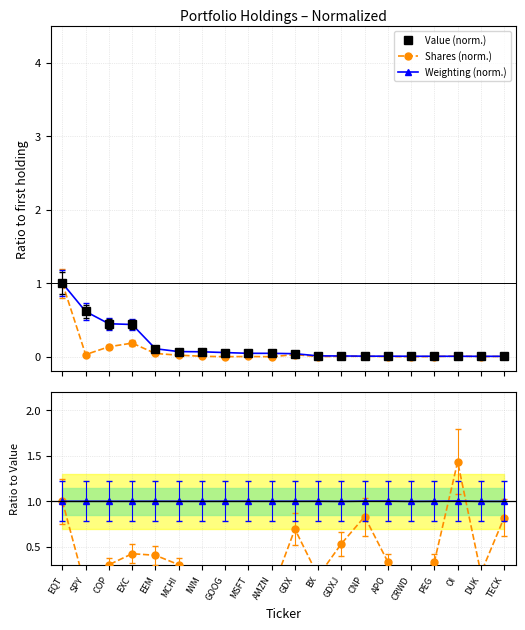

At which category does the chart reach its peak across all series?

OI